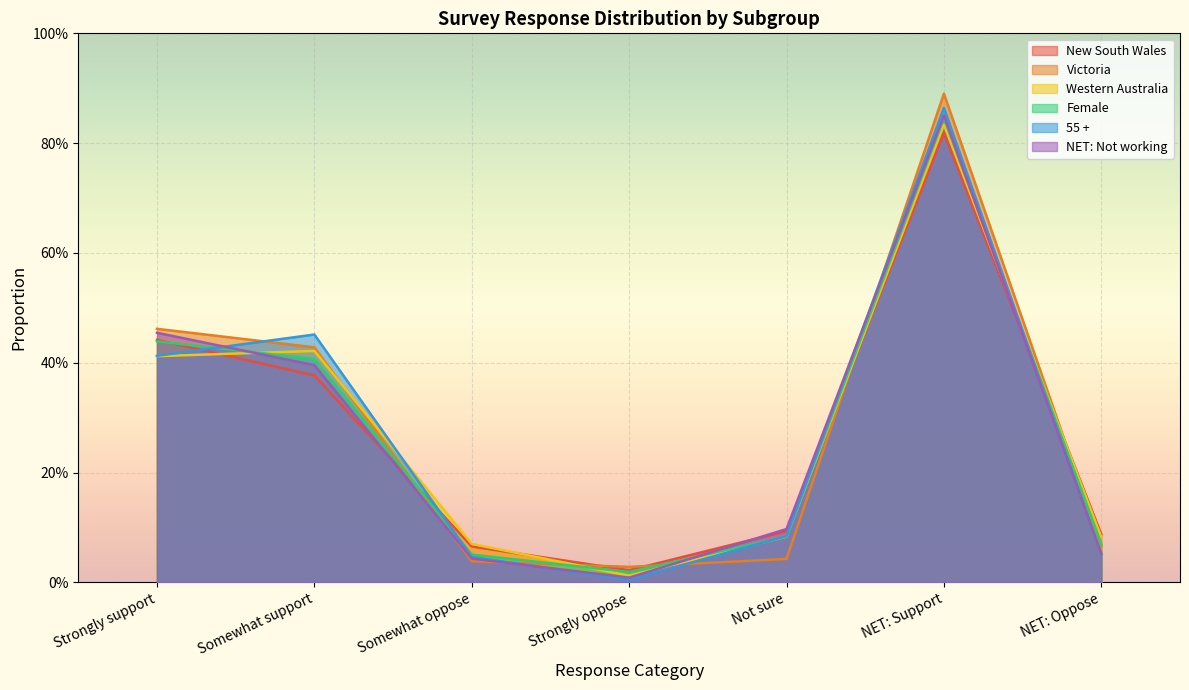

Is it true that New South Wales equals 0.1 at Not sure?

True